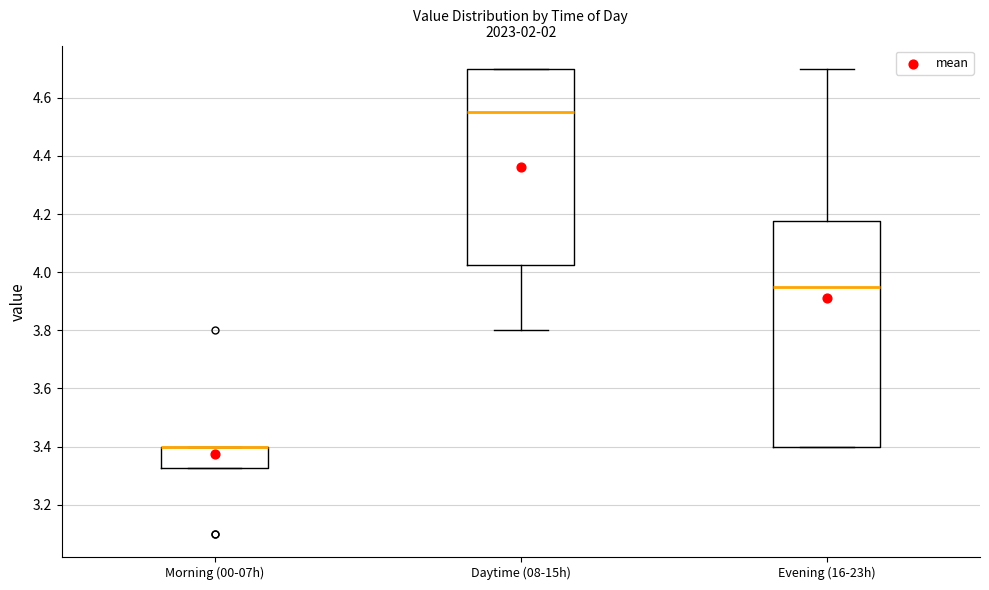

Where is the lower edge of the box for Daytime (08-15h) on the y-axis? The values are not printed on the chart, so give them approximately, as read against the axis.

4.02